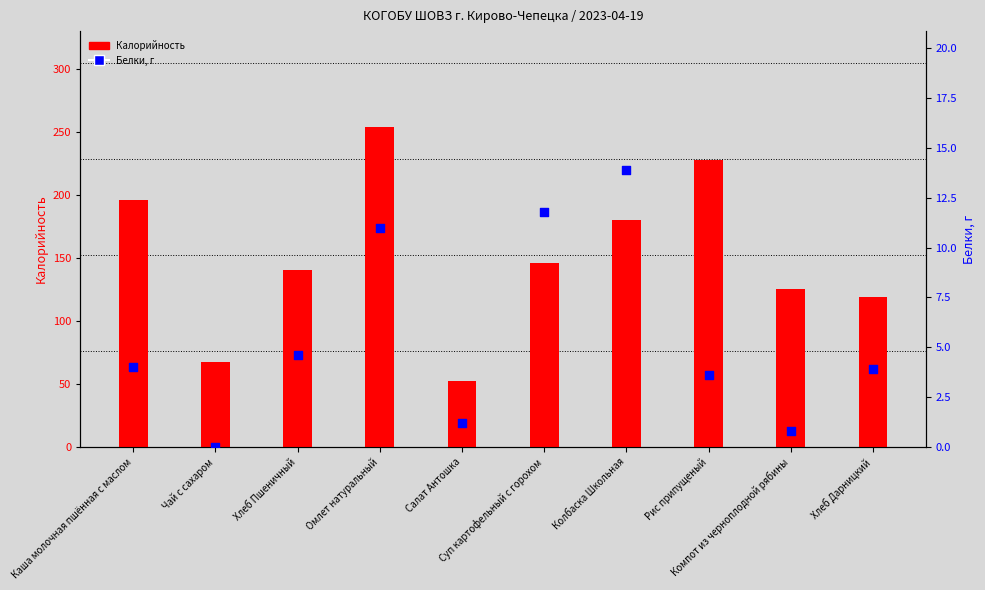

Is the value of Калорийность at Хлеб Пшеничный greater than the value of Белки at Чай с сахаром?

Yes